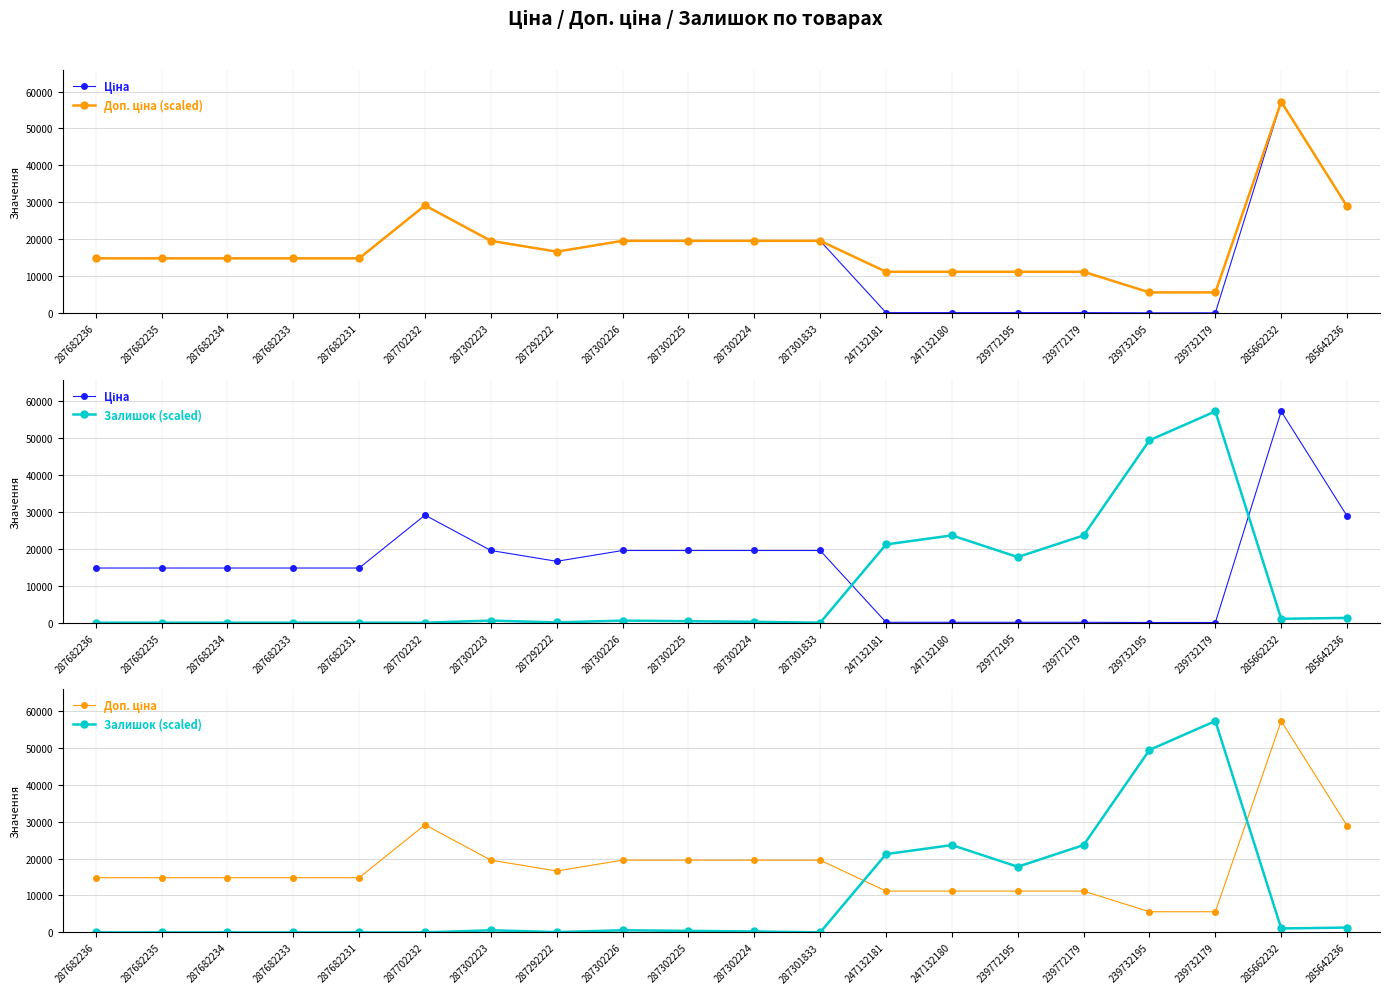

How many data points does each series have?

20